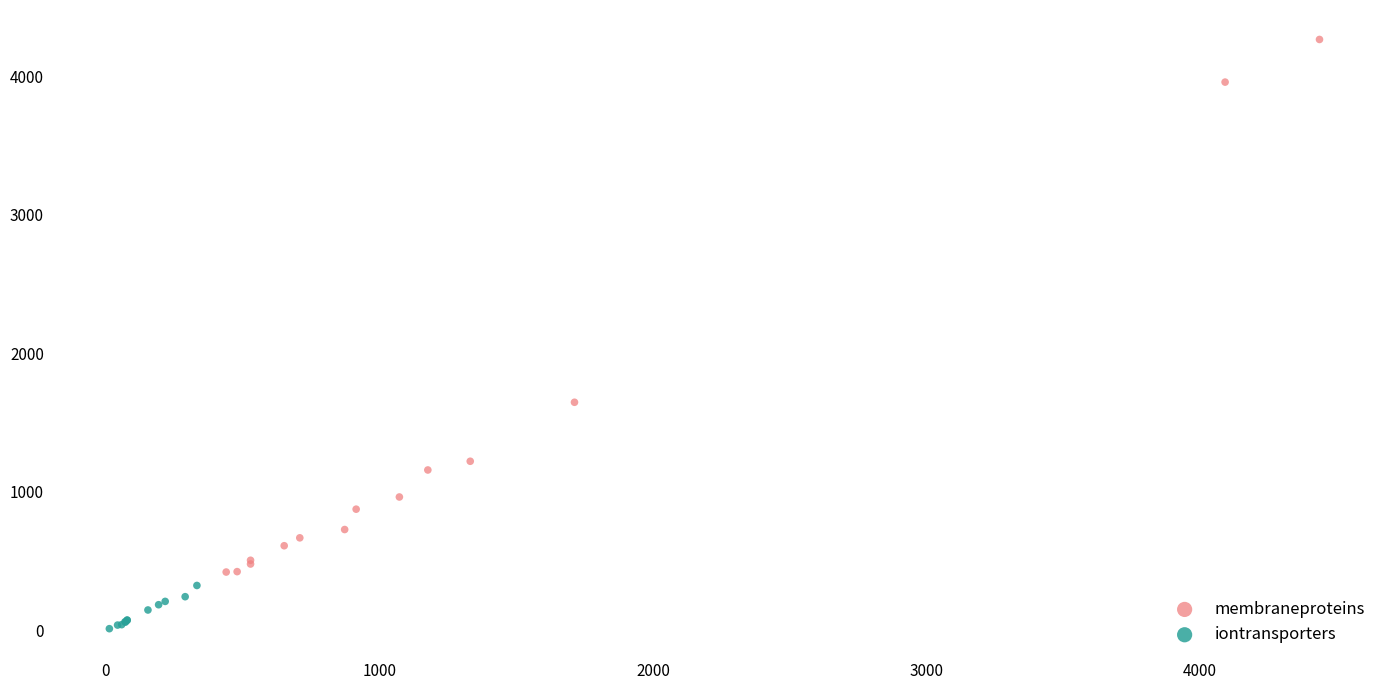

Which series contains the lowest Y value?

iontransporters